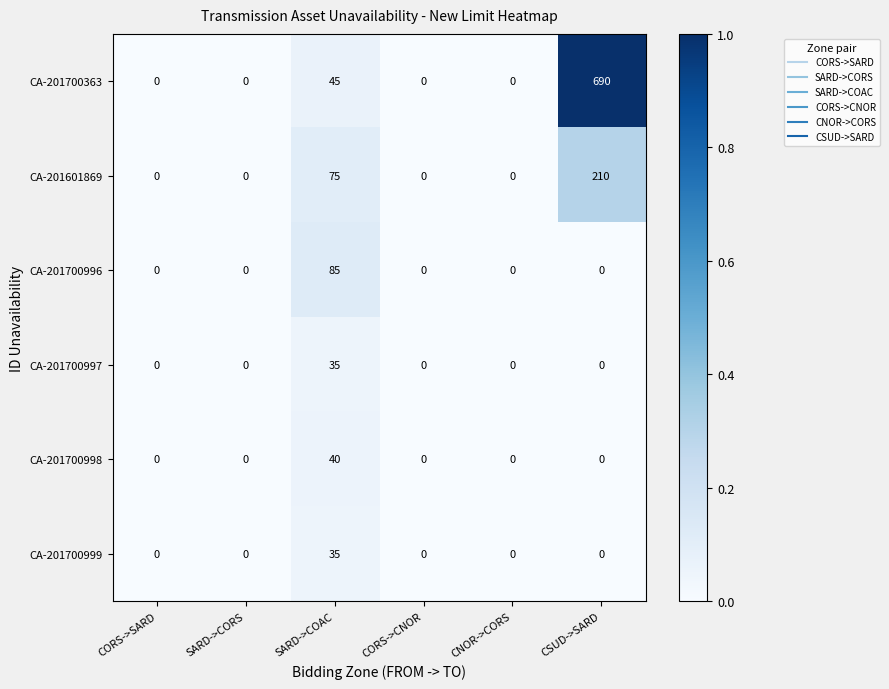

The CA-201700997 series shows 22 at CNOR->CORS. True or false?

False